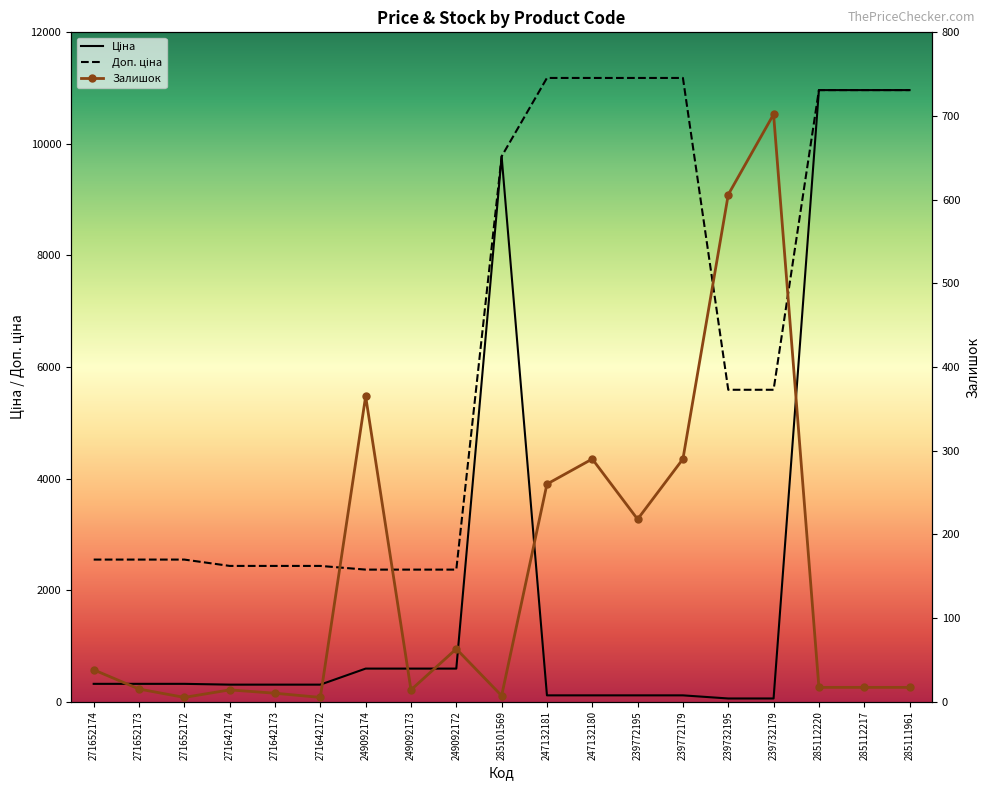

Rank the series at 239732195 from lowest to highest value.

Ціна, Залишок, Доп. ціна